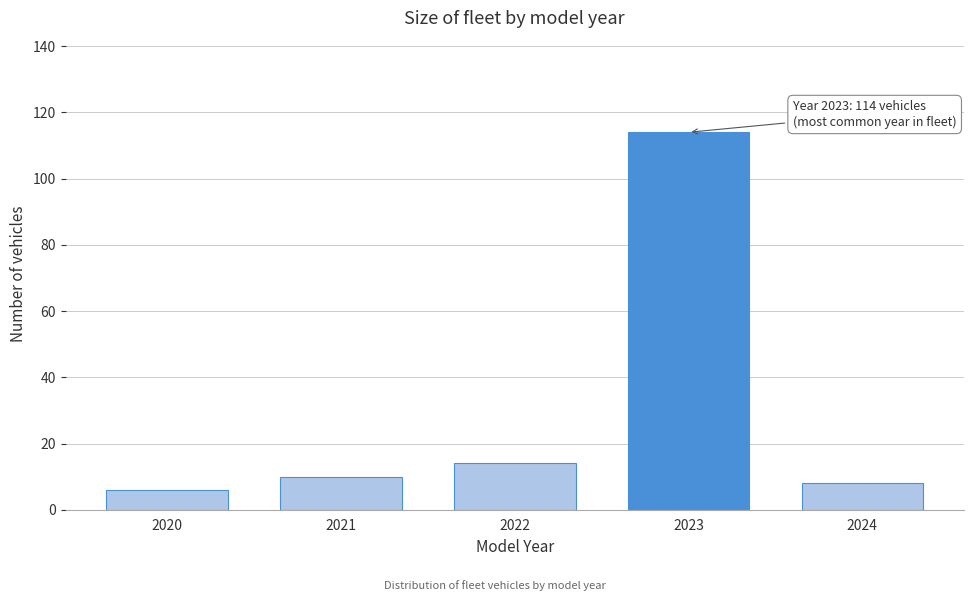

Reading right to left, list all the values displayed in this chart.

8	114	14	10	6